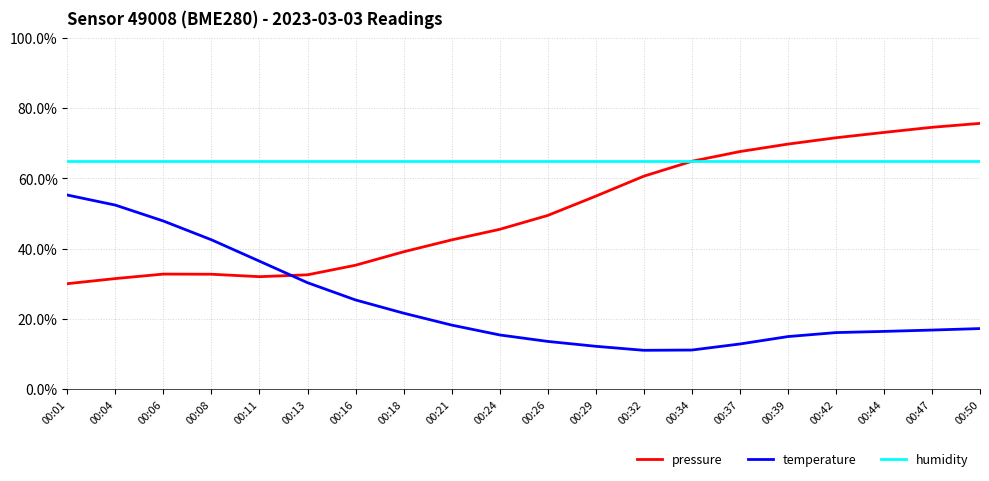

List the series in order of their overall mean, lowest first.

temperature, pressure, humidity